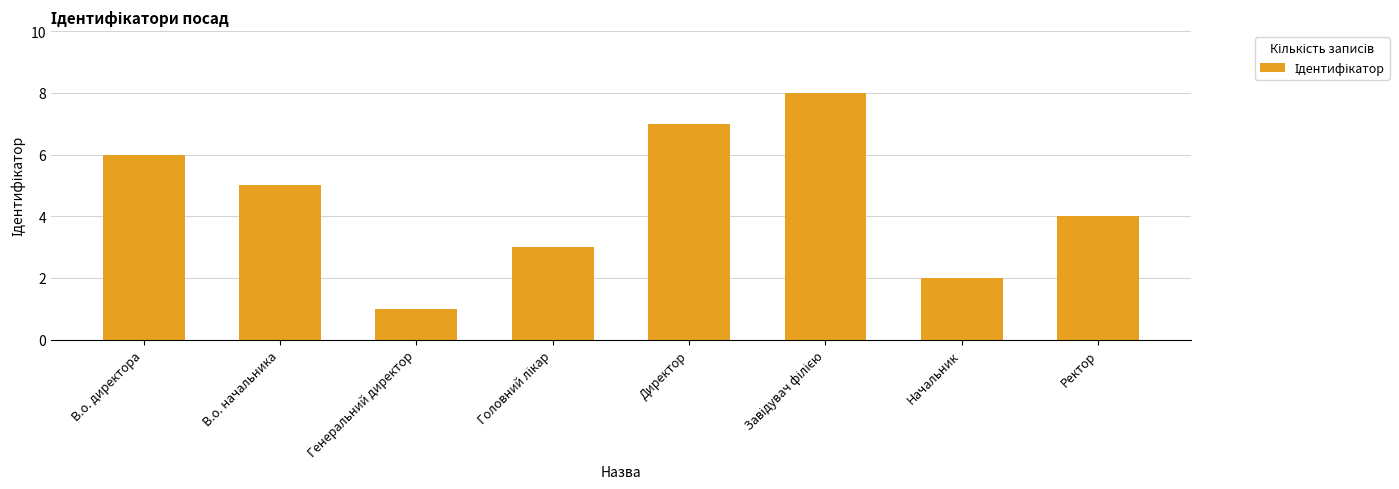

What is the label of the 3rd bar from the left?

Генеральний директор